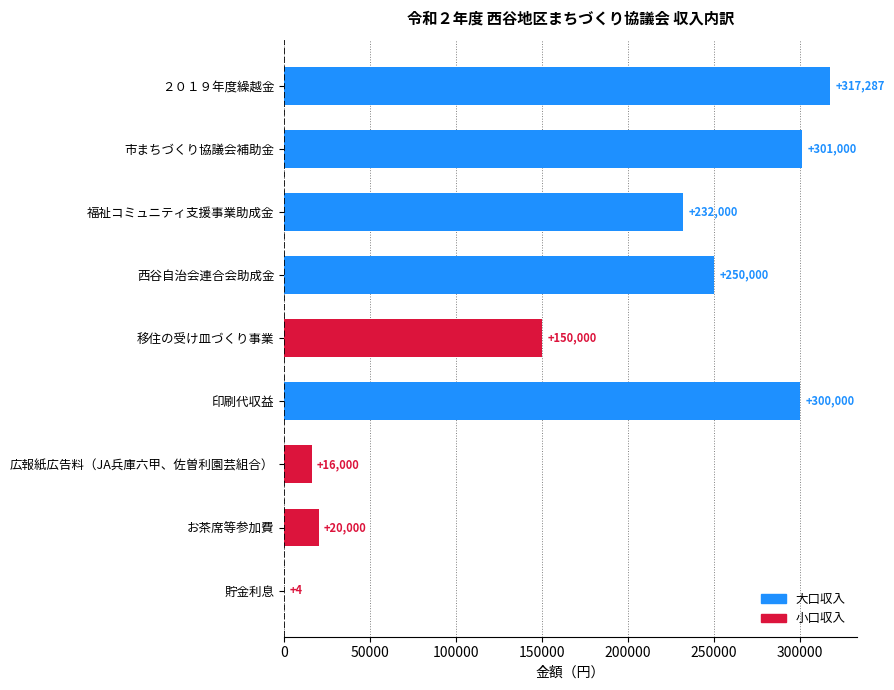

What value does the data have at 西谷自治会連合会助成金, to the nearest 10?

250000